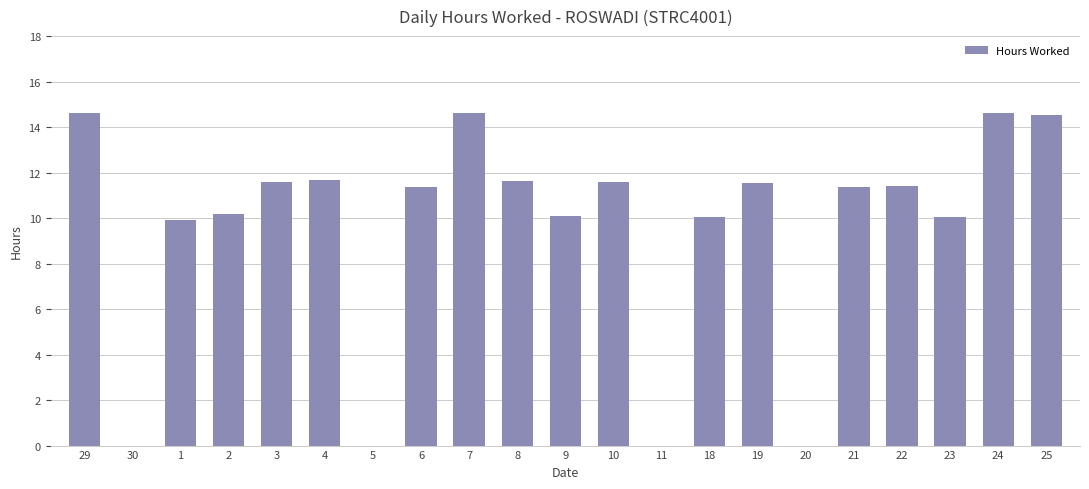

What is the sum of the values at 8 and 7?

26.3